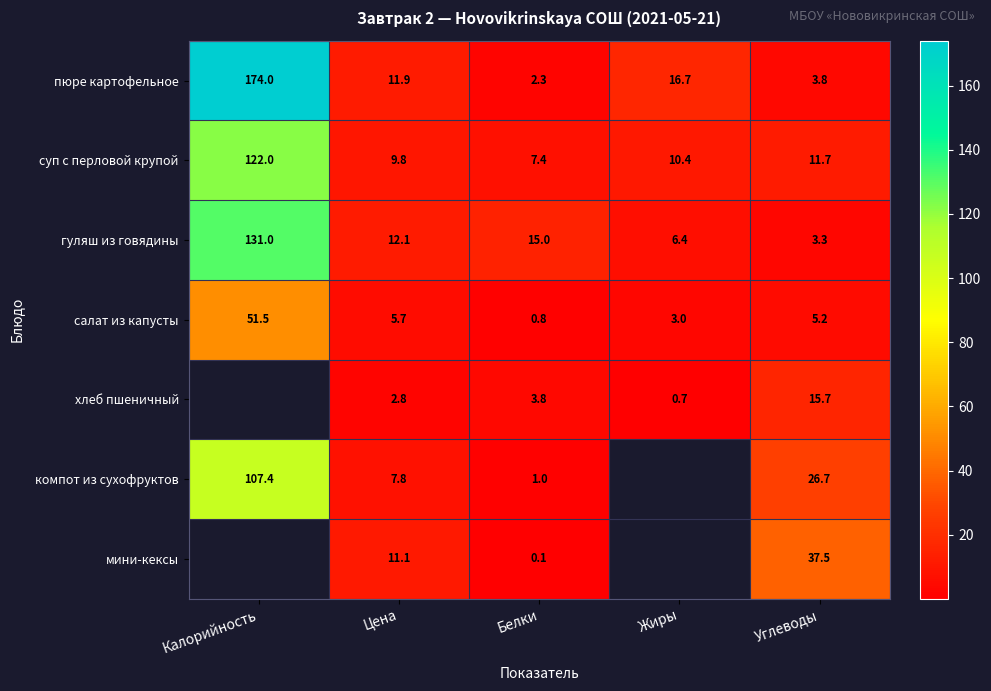

At Цена, list the series in order from smallest to largest.

хлеб пшеничный, салат из капусты, компот из сухофруктов, суп с перловой крупой, мини-кексы, пюре картофельное, гуляш из говядины